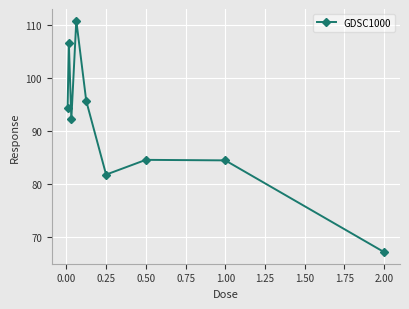

How many categories are shown in the chart?

9